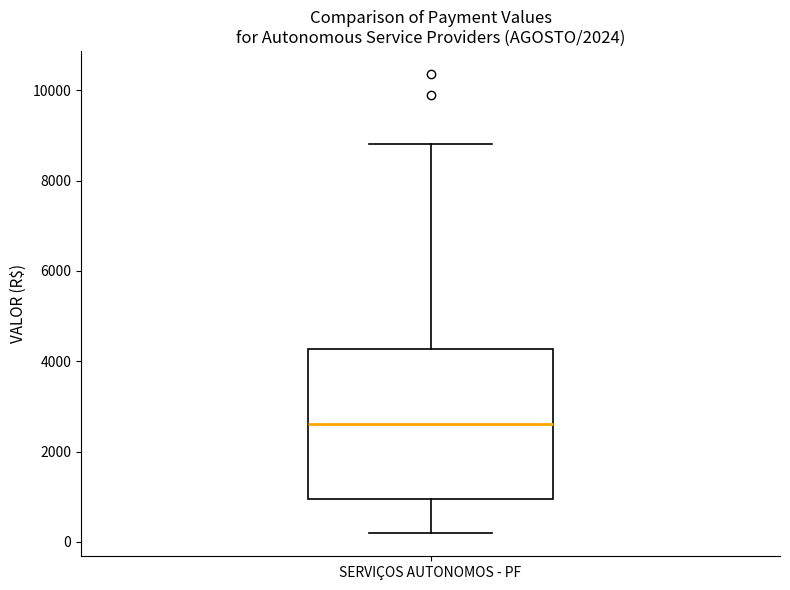

Where does the lower whisker of the box for SERVIÇOS AUTONOMOS - PF end on the y-axis? The values are not printed on the chart, so give them approximately, as read against the axis.

200